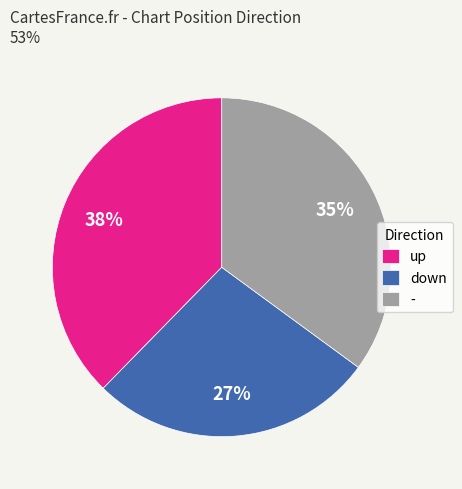

How many slices are in this pie chart?

3